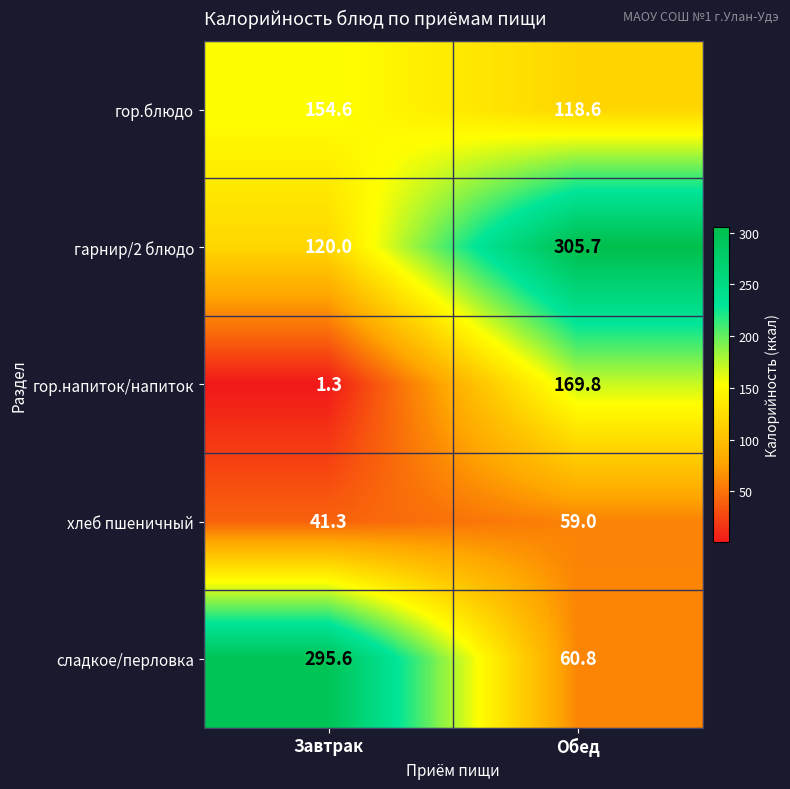

Reading left to right, what are all the values shown in this chart?

гор.блюдо: Завтрак=154.6	Обед=118.6
гарнир/2 блюдо: Завтрак=120.0	Обед=305.7
гор.напиток/напиток: Завтрак=1.3	Обед=169.8
хлеб пшеничный: Завтрак=41.3	Обед=59.0
сладкое/перловка: Завтрак=295.6	Обед=60.8